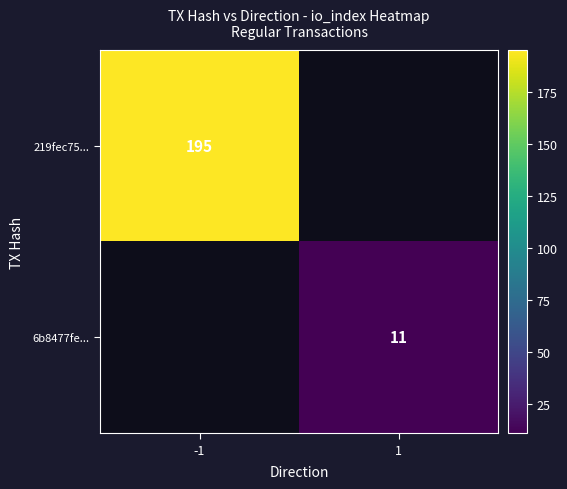

True or false: 219fec75... has a value of 195 at -1.

True